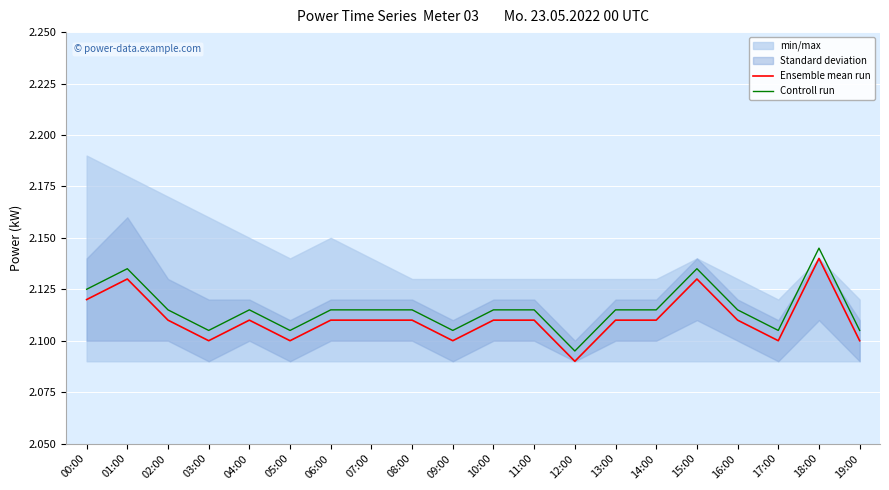

Where is the first local maximum for Controll run?

01:00